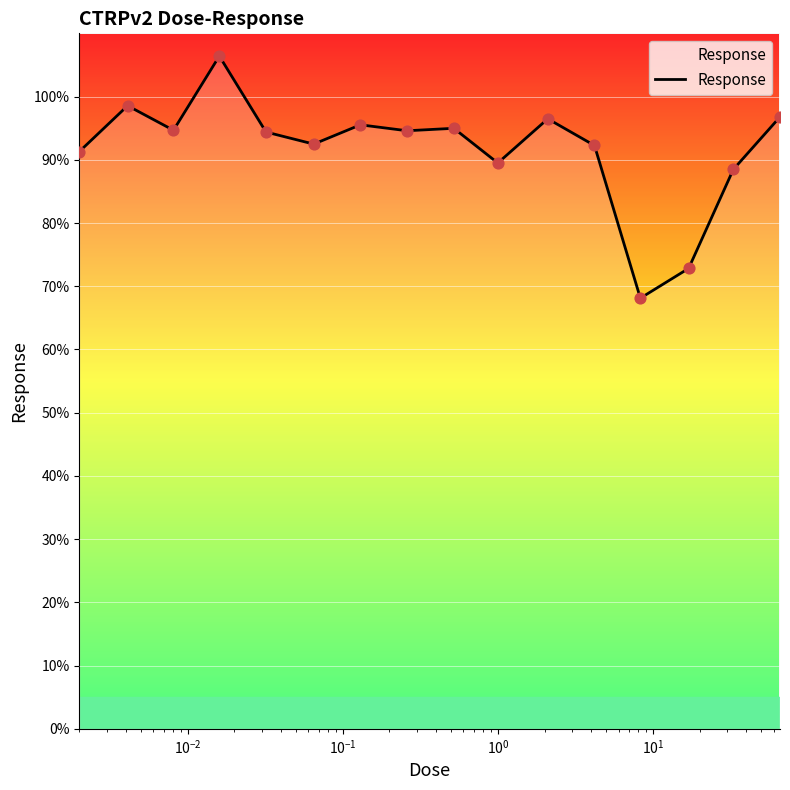

What is the minimum value shown in the chart?

68.1